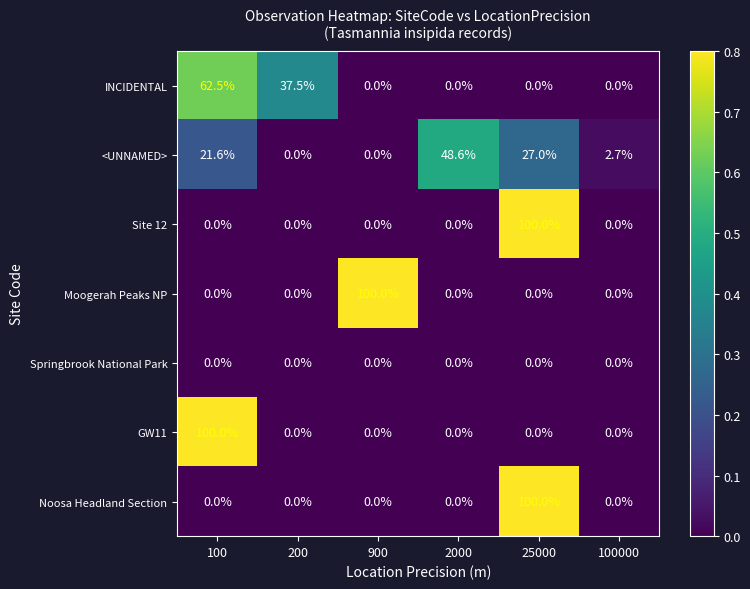

What is the spread (max minus min) of values at 2000?

48.6